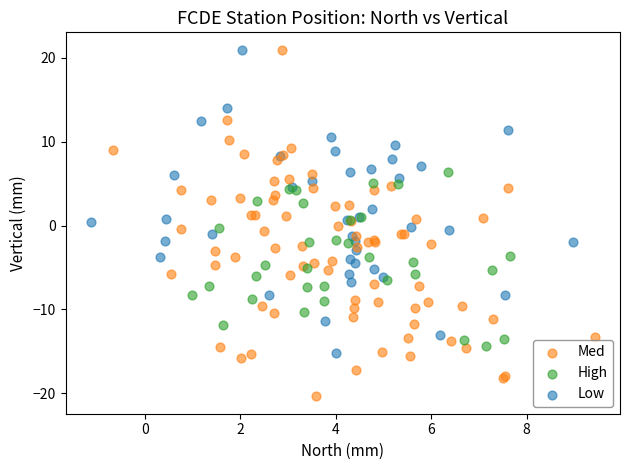

Which series contains the lowest Y value?

Med